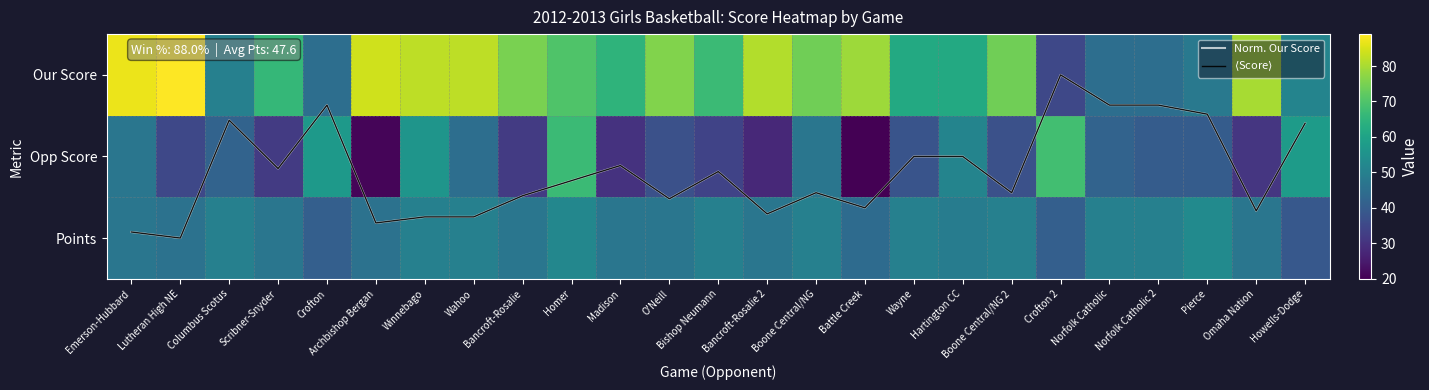

Count the number of categories in the chart.

25